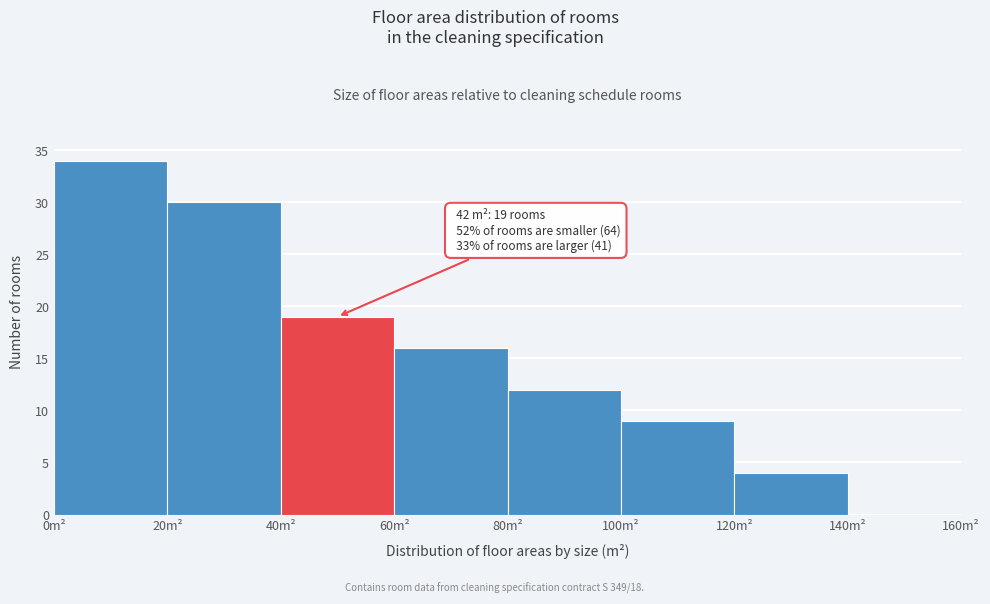

Which range on the x-axis has the tallest bar?

0 to 20